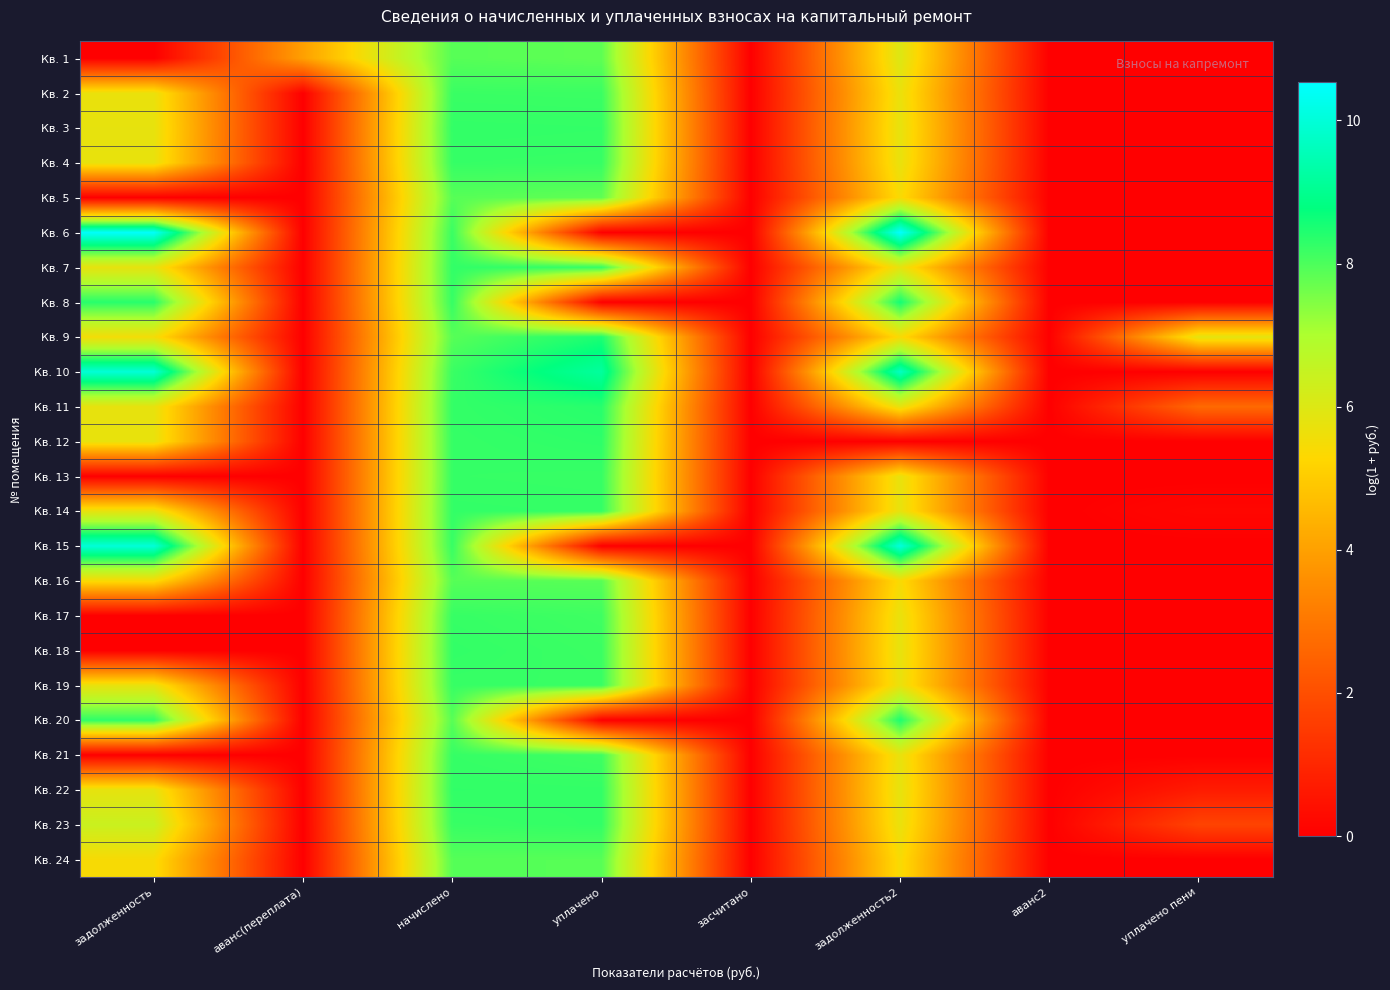

At which category is the sum across all series the highest?

начислено